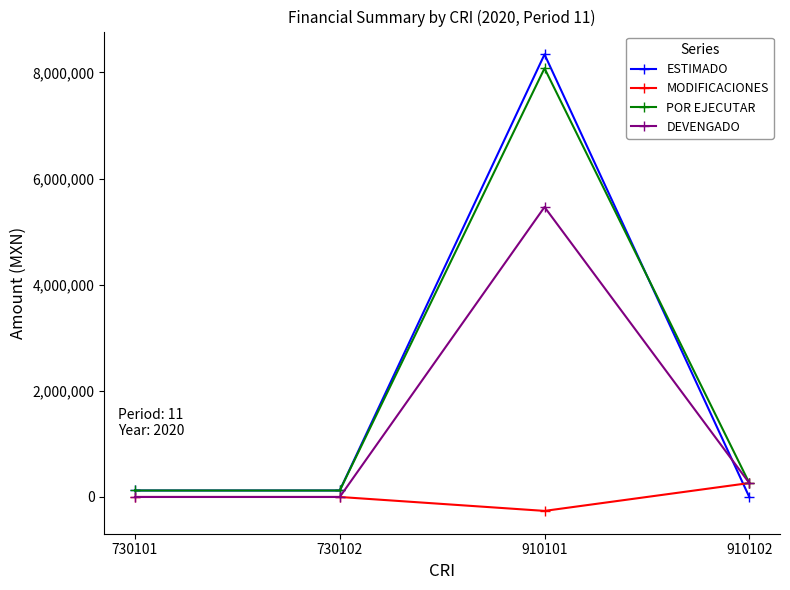

Which series has the largest range (max minus min)?

ESTIMADO